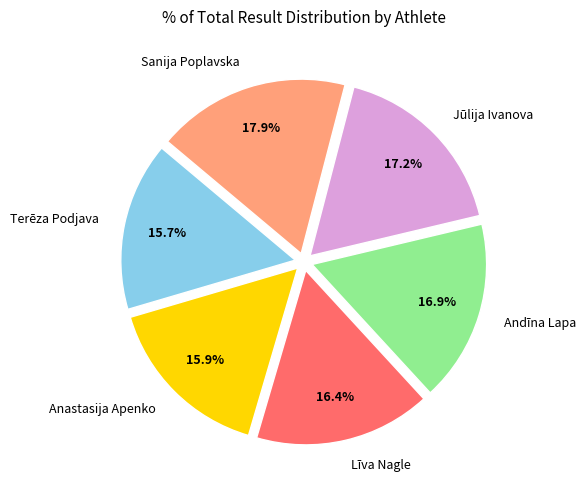

What is the largest slice in the pie chart?

Sanija Poplavska